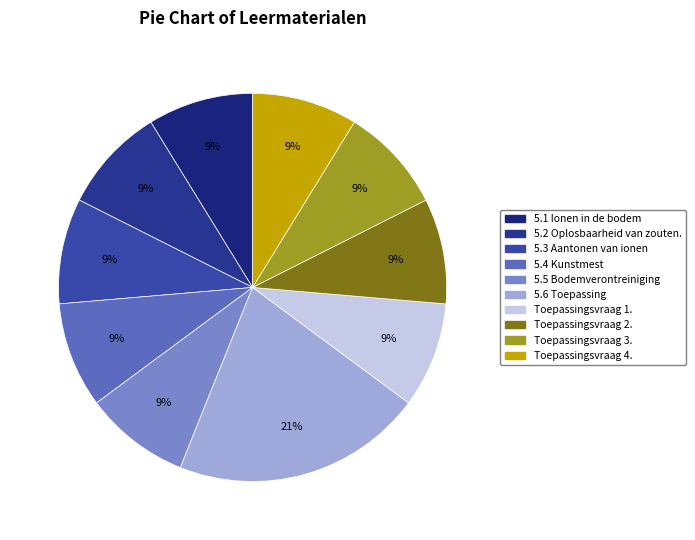

Rank the categories by value from lowest to highest.

5.1 Ionen in de bodem, 5.2 Oplosbaarheid van zouten., 5.3 Aantonen van ionen, Toepassingsvraag 1., Toepassingsvraag 4., Toepassingsvraag 3., Toepassingsvraag 2., 5.4 Kunstmest, 5.5 Bodemverontreiniging, 5.6 Toepassing